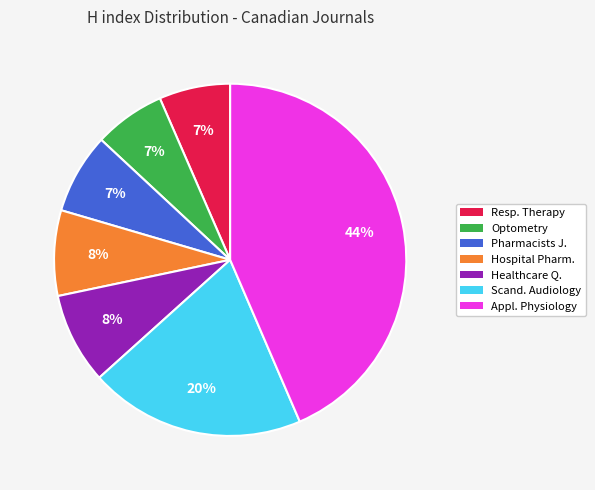

To the nearest percent, what is the difference between the largest and smallest slice percentages?

37%